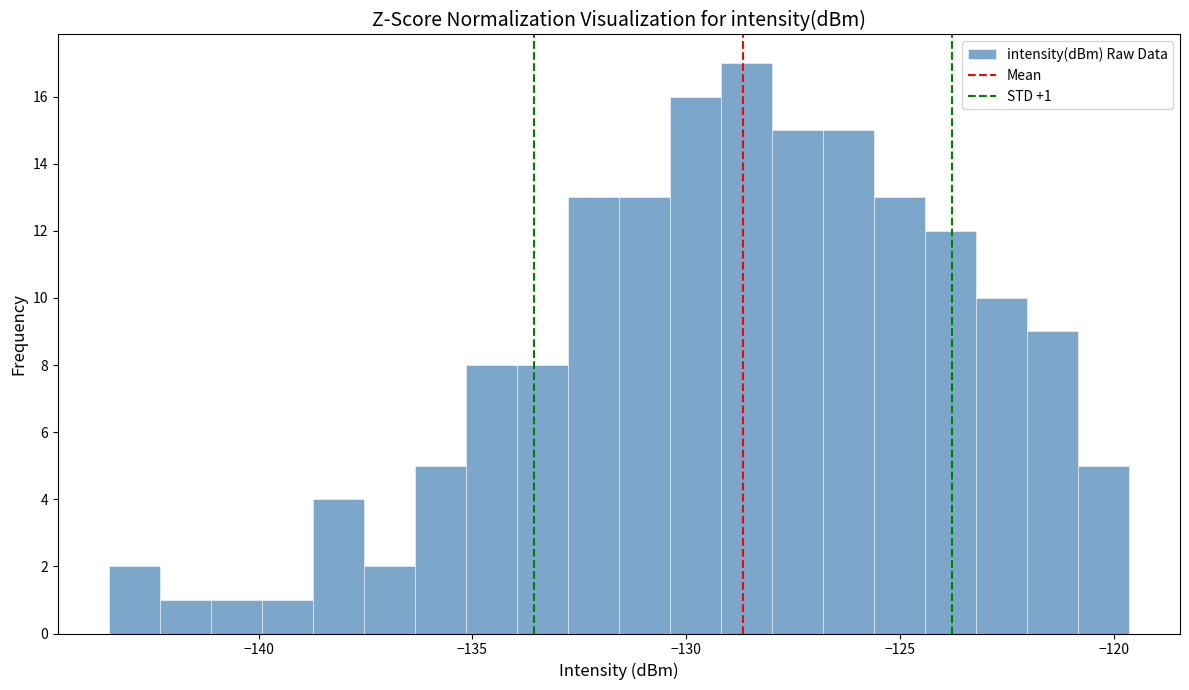

Read against the x-axis, roughly where is the centre of the tallest bar?

-128.5